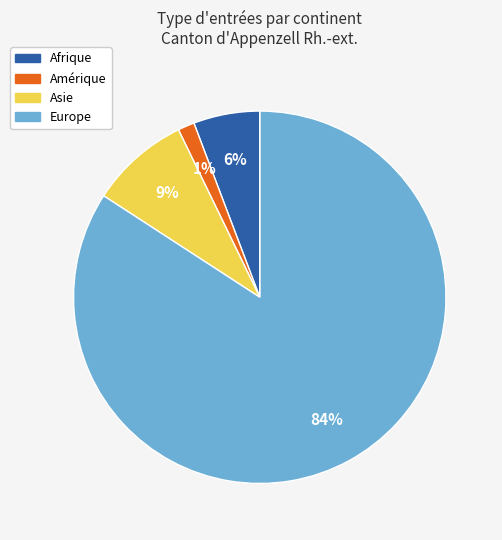

Is there a majority slice in this chart?

Yes